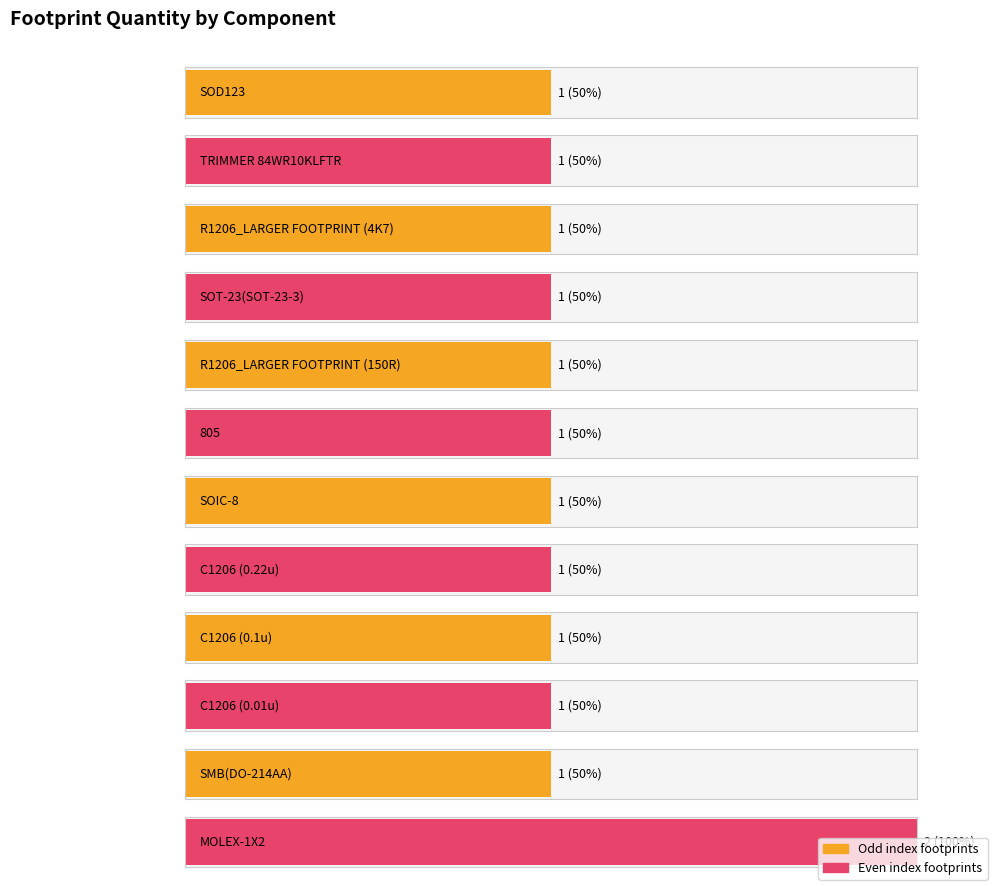

What is the label of the 12th bar from the left?

MOLEX-1X2